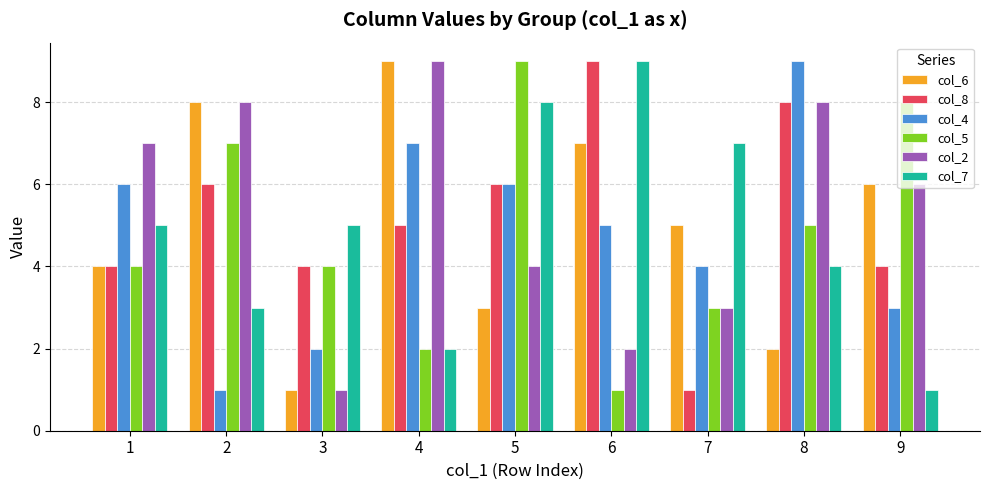

What is the value of the col_5 bar at the 9th from the left?

8